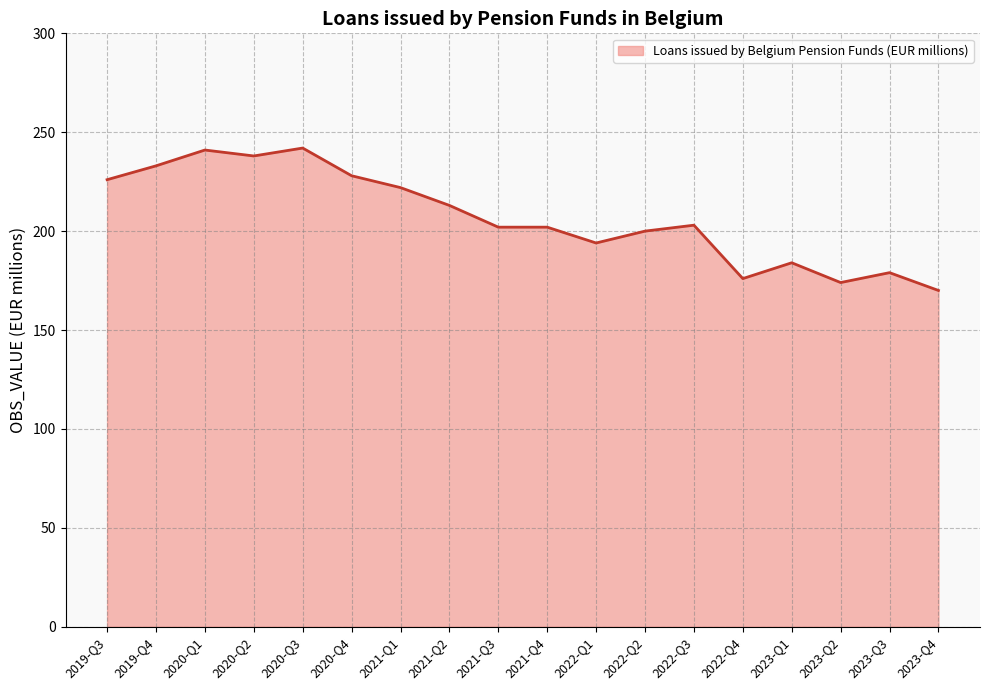

Read the value at 2023-Q2, to the nearest 10.

170